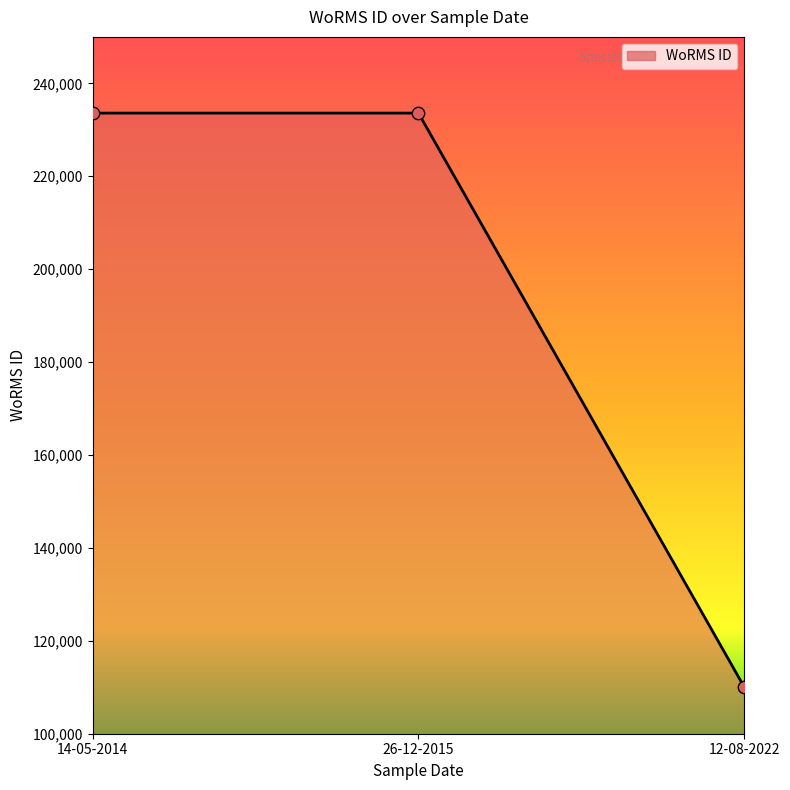

What is the ratio of the value at 14-05-2014 to the value at 12-08-2022?

2.1